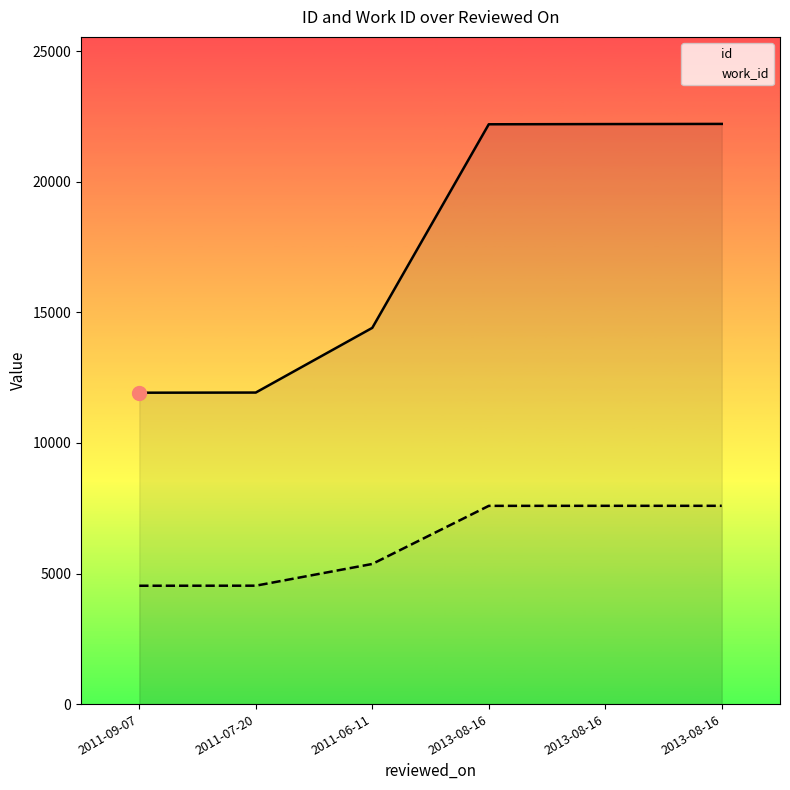

What is the label of the 2nd point from the left?

2011-07-20